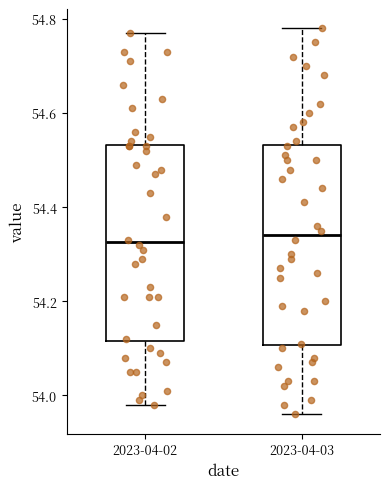

Reading left to right, read every box against the y-axis: the position of its median line, the range the box covers, and the ends of its whiskers. The values are not printed on the chart, so give them approximately, as read against the axis.

2023-04-02: median 54.32, box 54.12 to 54.54, whiskers 53.98 to 54.78
2023-04-03: median 54.34, box 54.10 to 54.54, whiskers 53.96 to 54.78